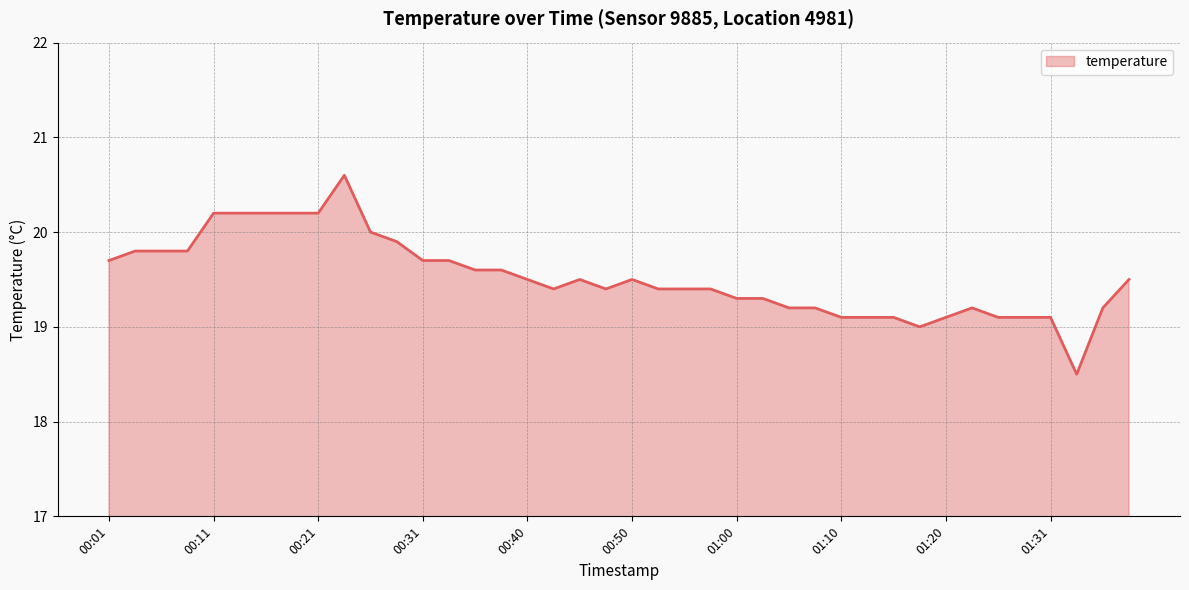

What is the difference between the maximum and minimum values?

2.1